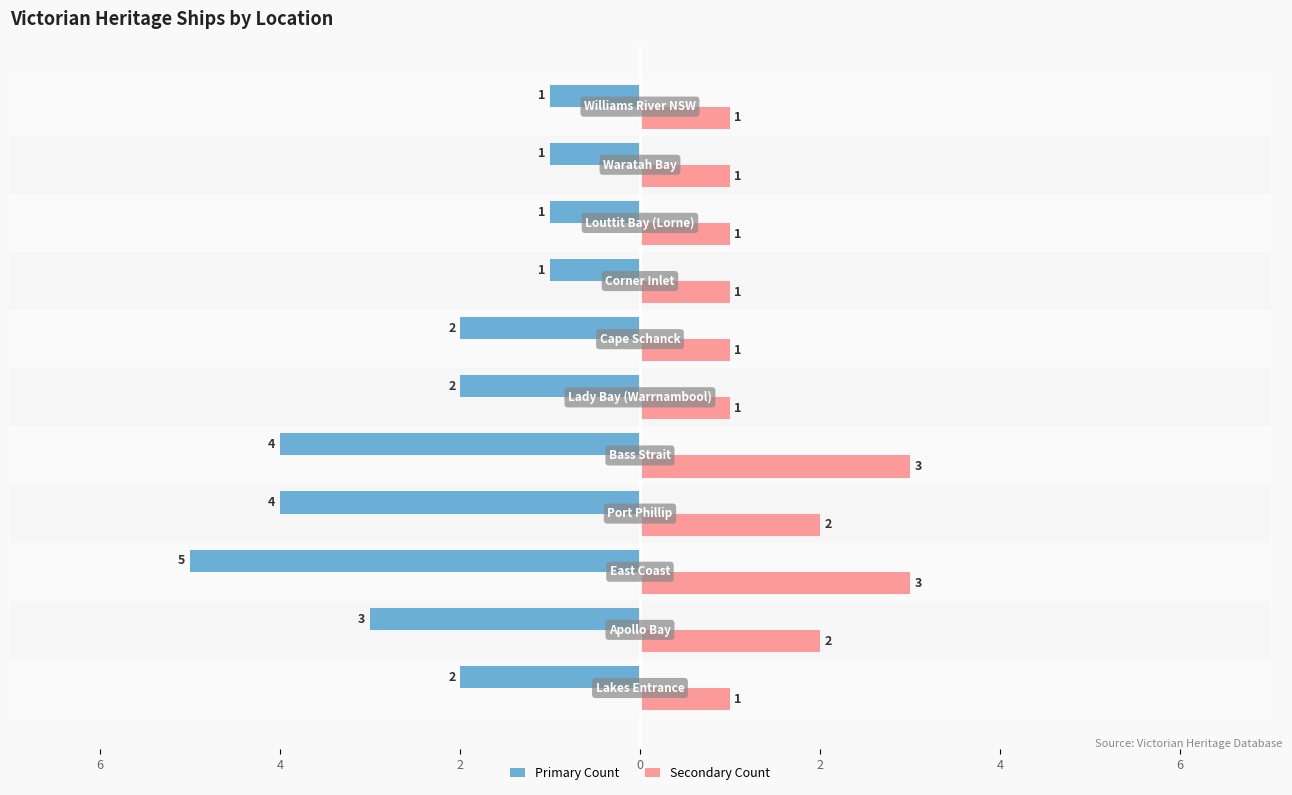

What are all the series names shown in the legend?

Primary Count, Secondary Count